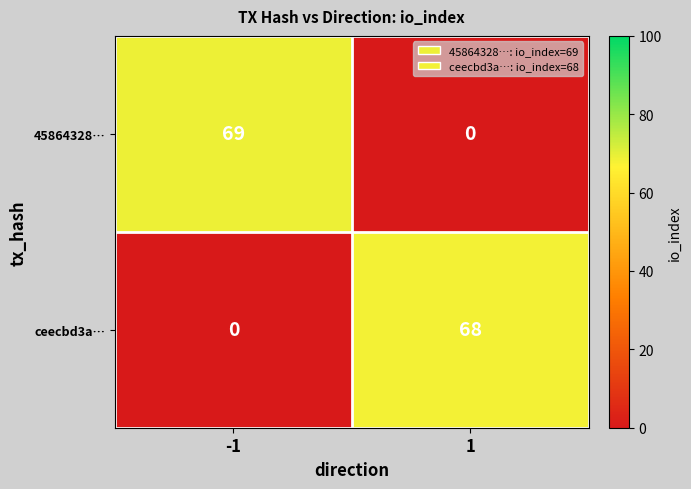

The ceecbd3a… series shows 96 at 1. True or false?

False